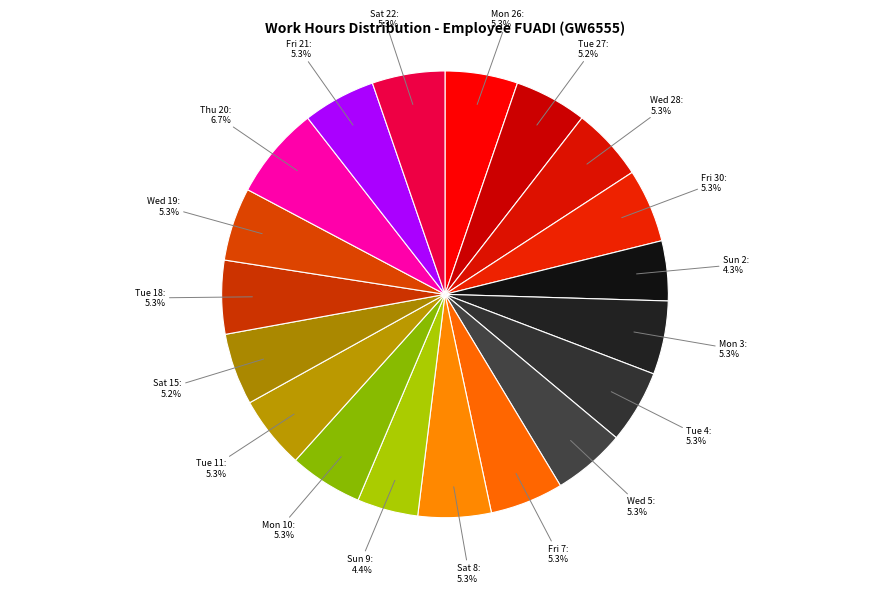

What portion of the pie excludes Sat 15?

94.8%